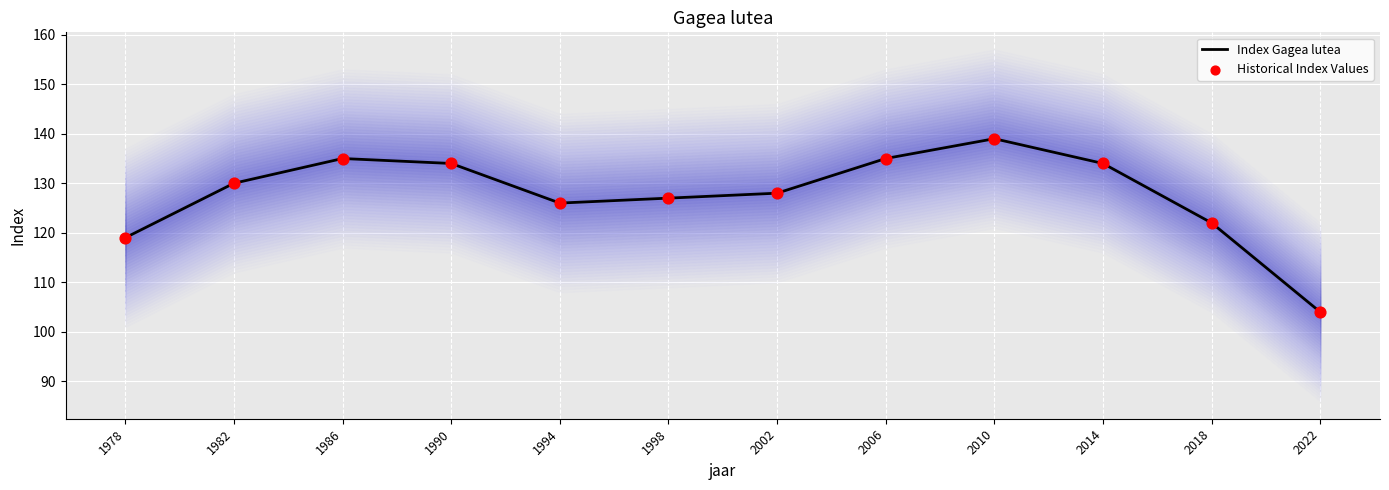

What is the ratio of the value at 1986 to the value at 1982?

1.0